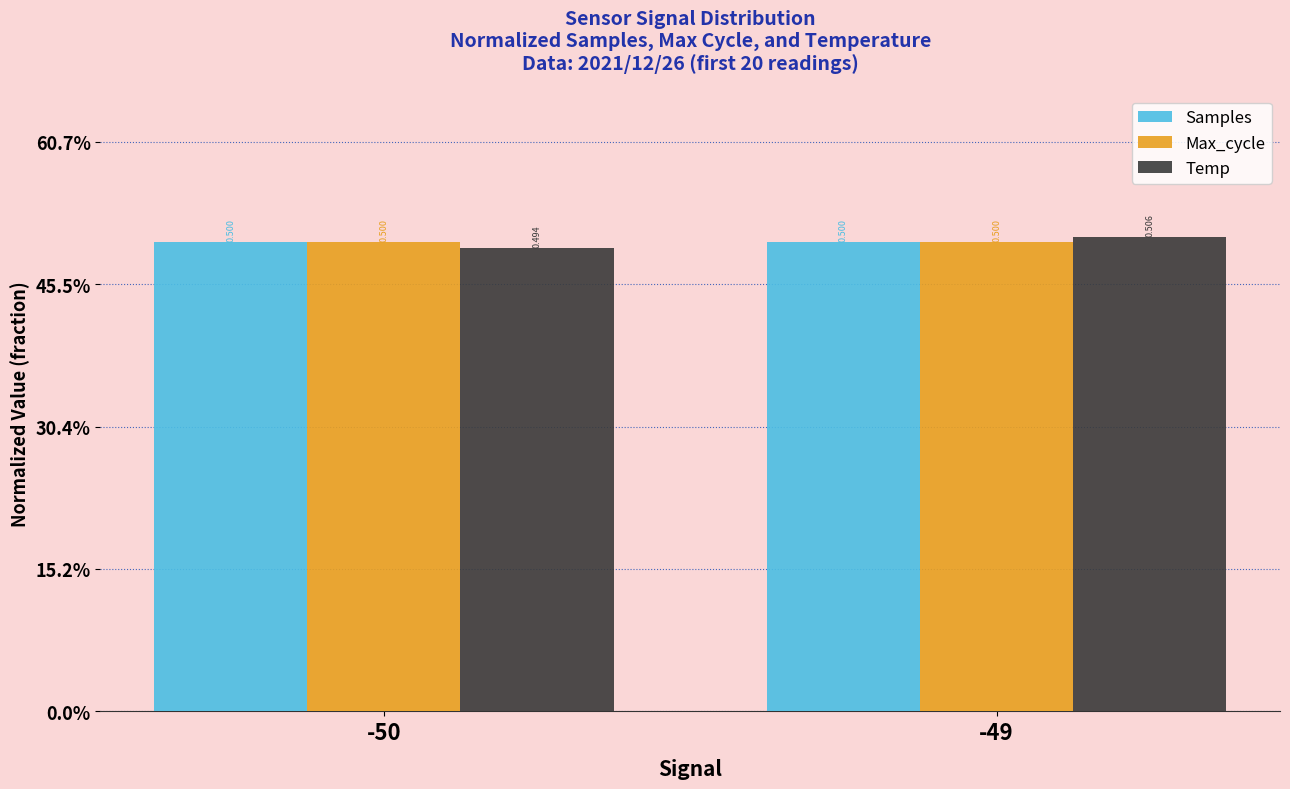

List the labels in order of Samples value, largest first.

-49, -50